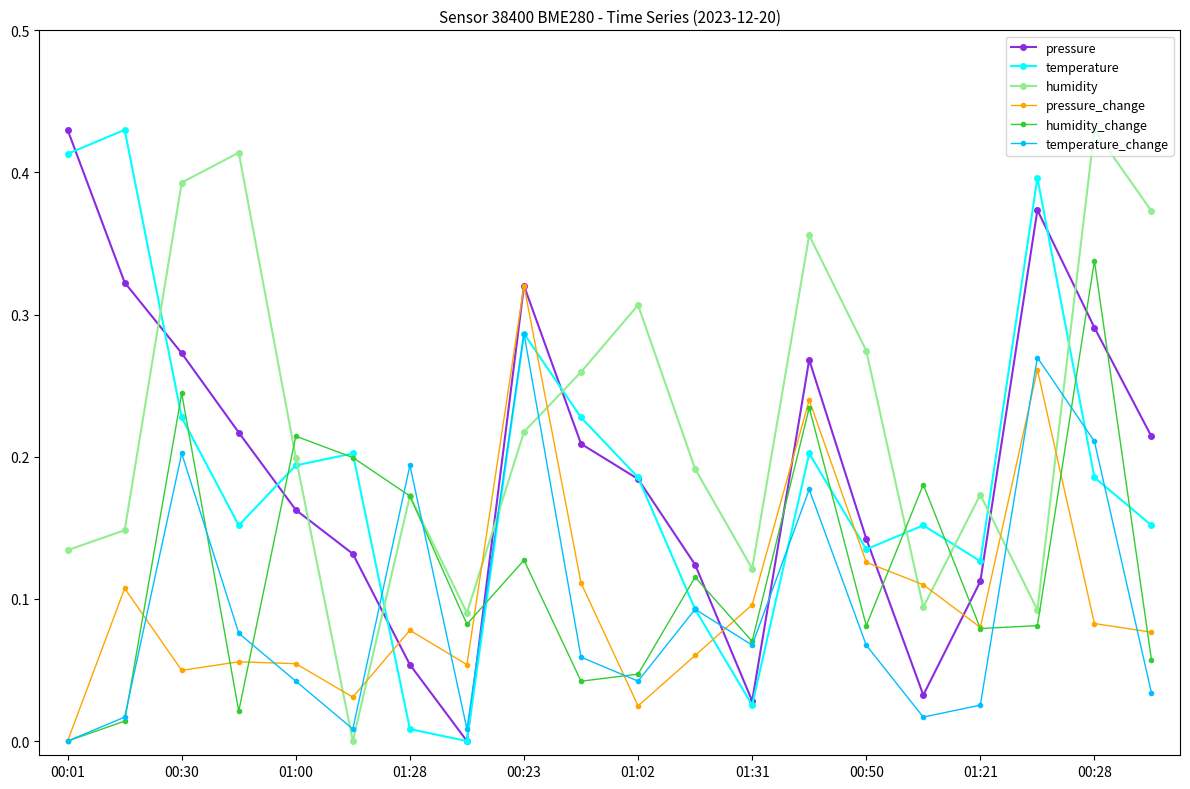

True or false: temperature has more than 2 points higher than both neighbors.

True